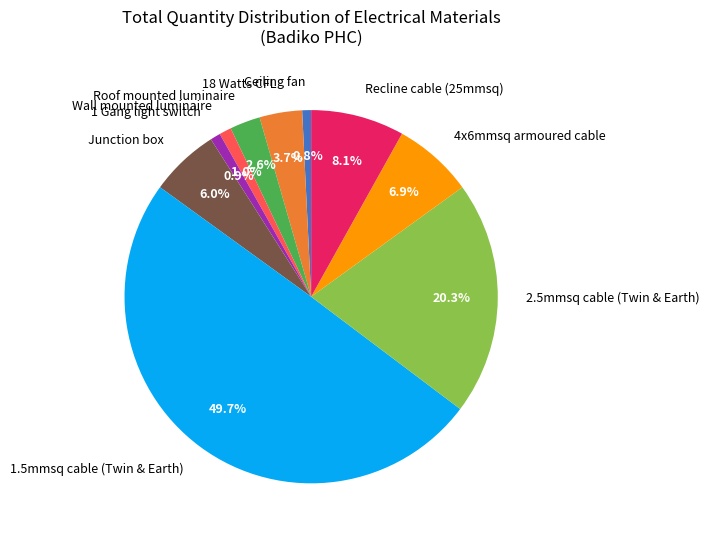

Is it true that 4x6mmsq armoured cable is 18% of the pie?

False